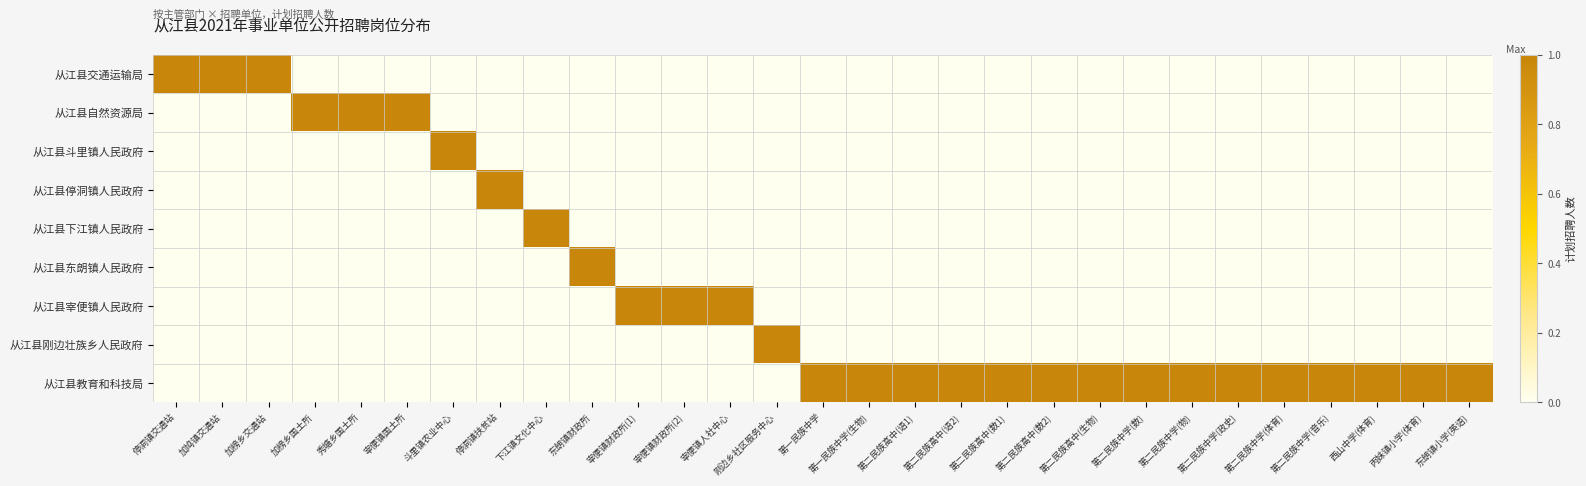

Which series has the largest range (max minus min)?

从江县交通运输局